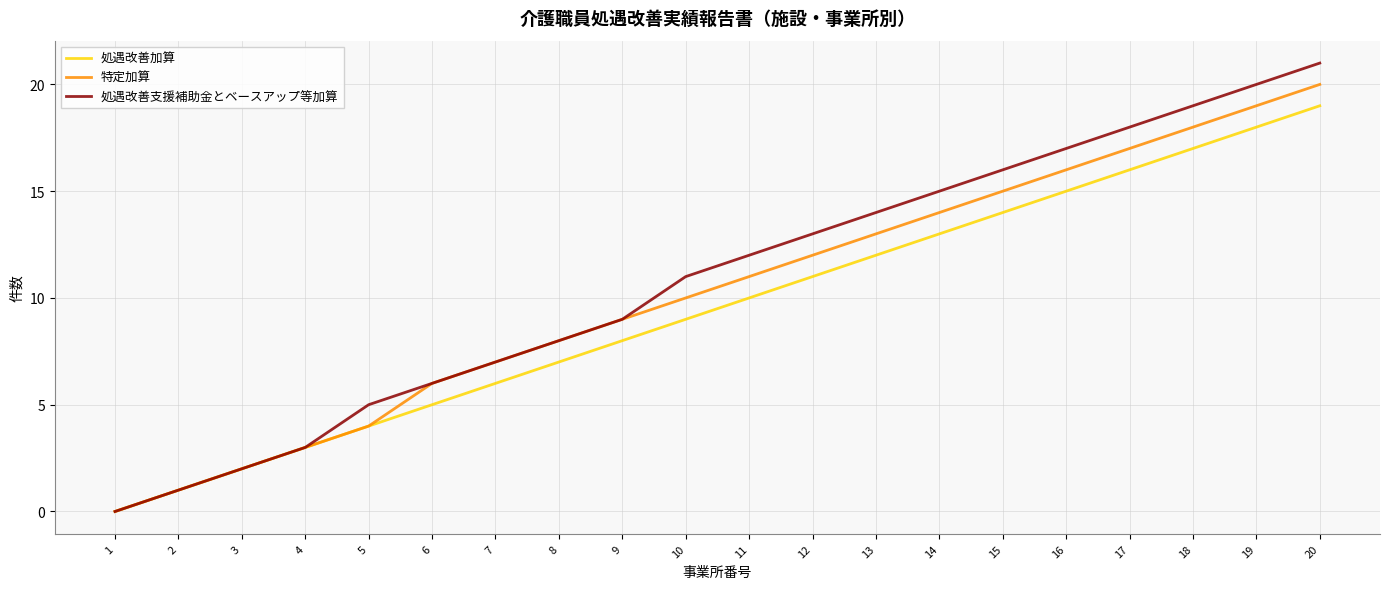

Rank the series by their average value, from highest to lowest.

処遇改善支援補助金とベースアップ等加算, 特定加算, 処遇改善加算